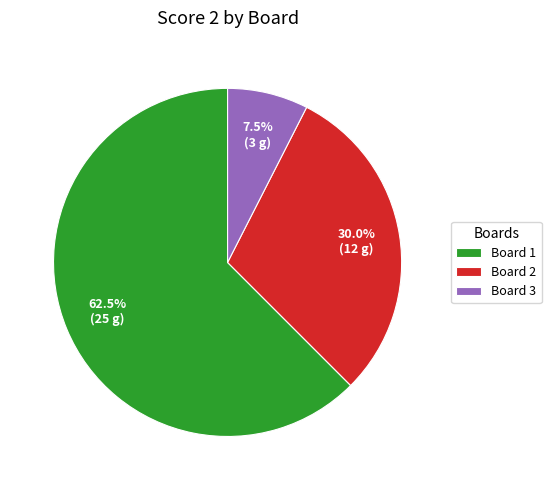

Count the number of slices in the pie.

3